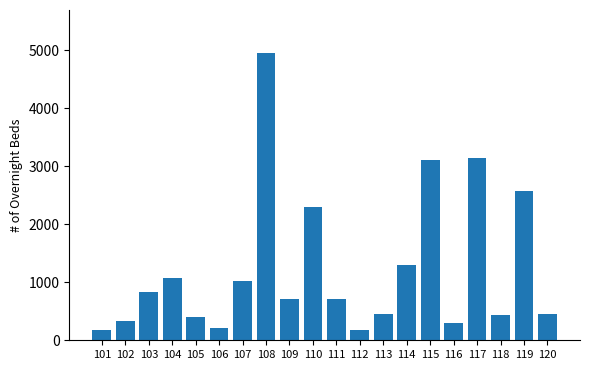

What is the change in value from 106 to 109?

+505